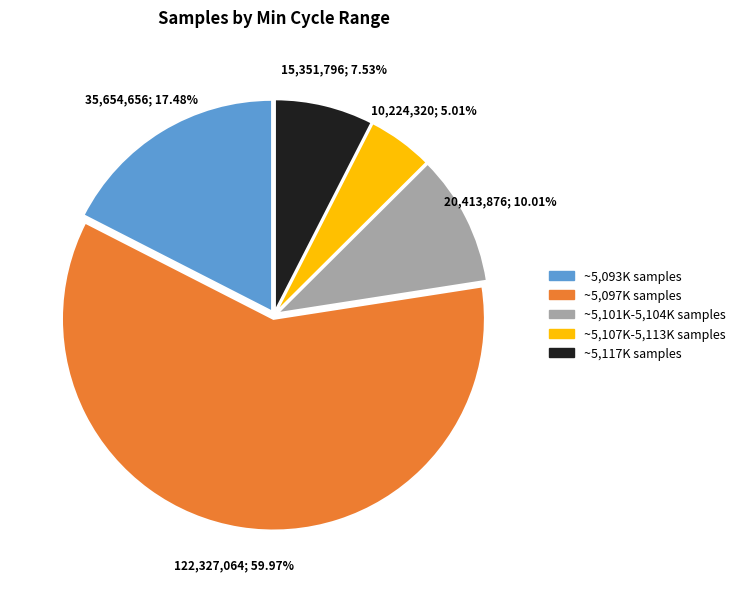

Is there any slice that represents more than half of the pie?

Yes